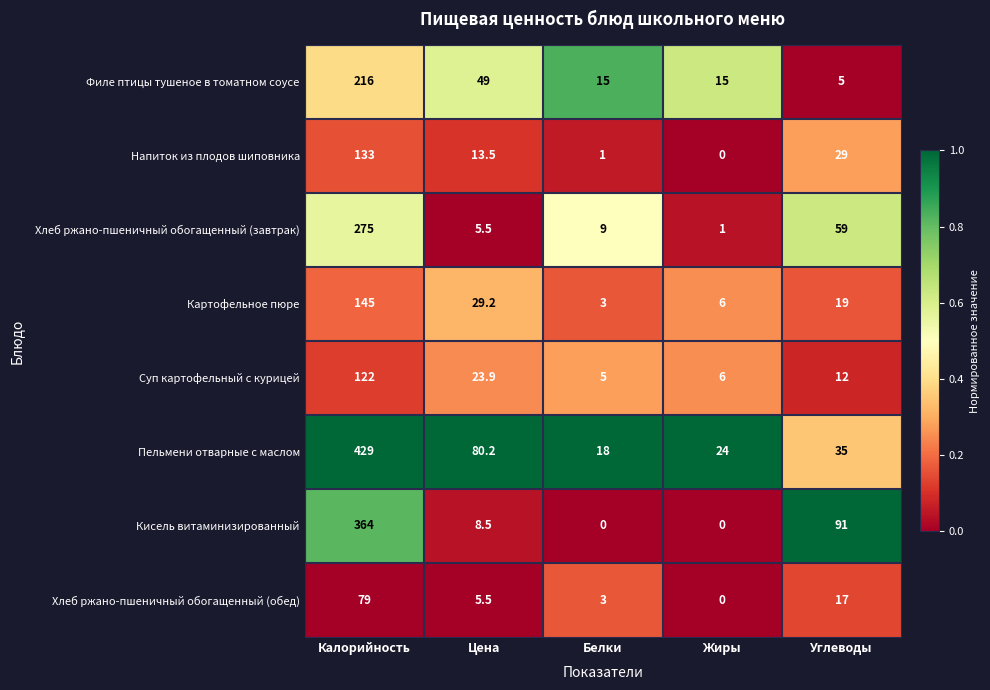

The Картофельное пюре series shows 145.0 at Калорийность. True or false?

True